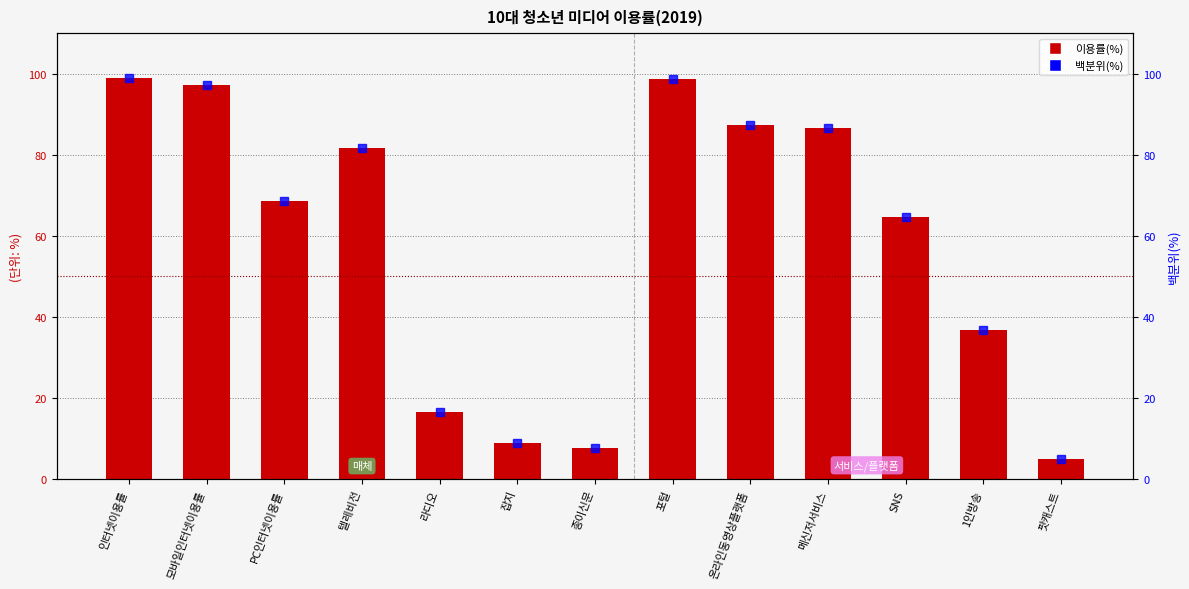

Which category has the lowest value across all series?

팟캐스트